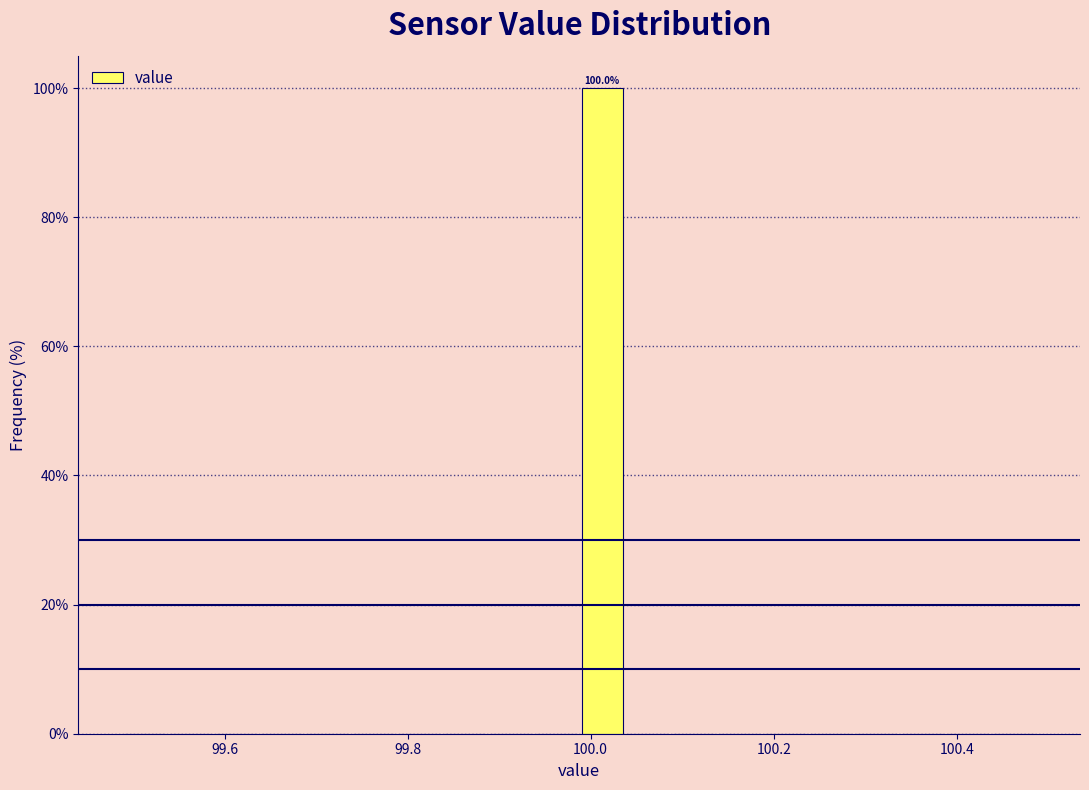

Around what value on the x-axis is the tallest bar? Give the approximate position of its centre, as read against the axis.

100.02